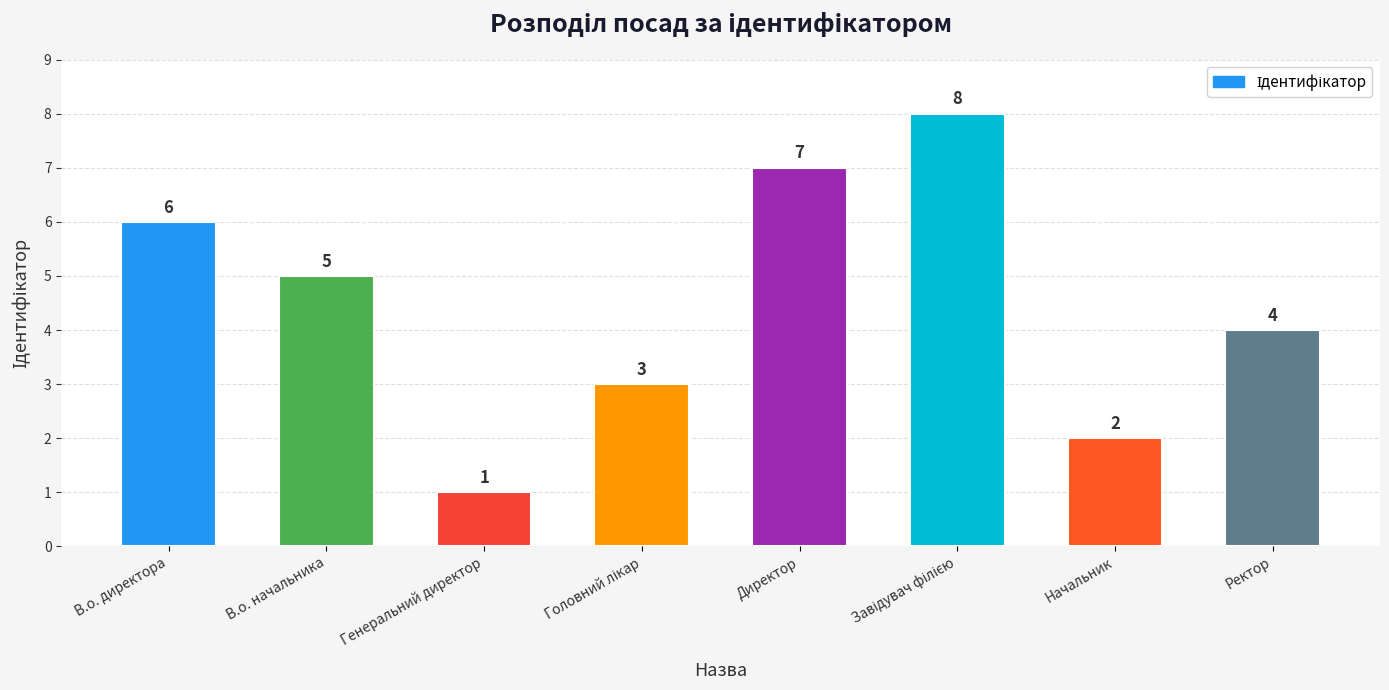

Which category has the lowest value across all series?

Генеральний директор